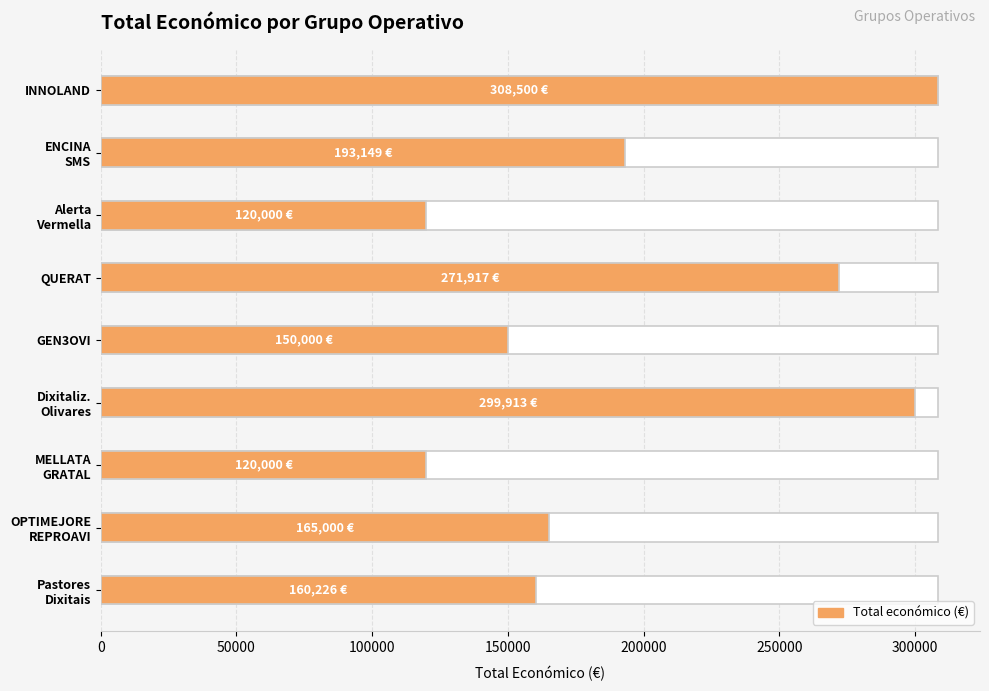

True or false: the data shows 67988 at MELLATA GRATAL.

False